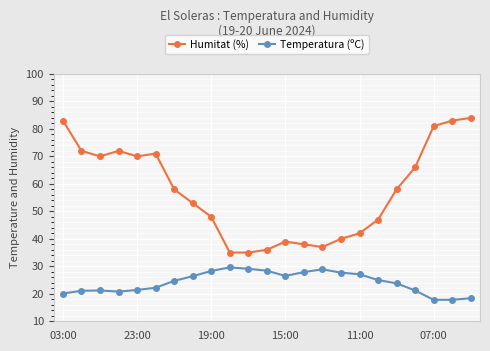

True or false: Humitat (%) has more than 0 interior local peaks.

True